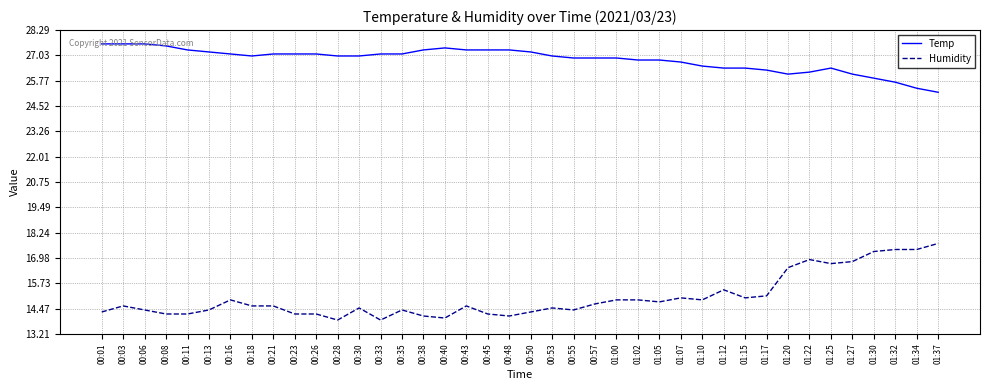

What is the total value across all series at 00:48?

41.4